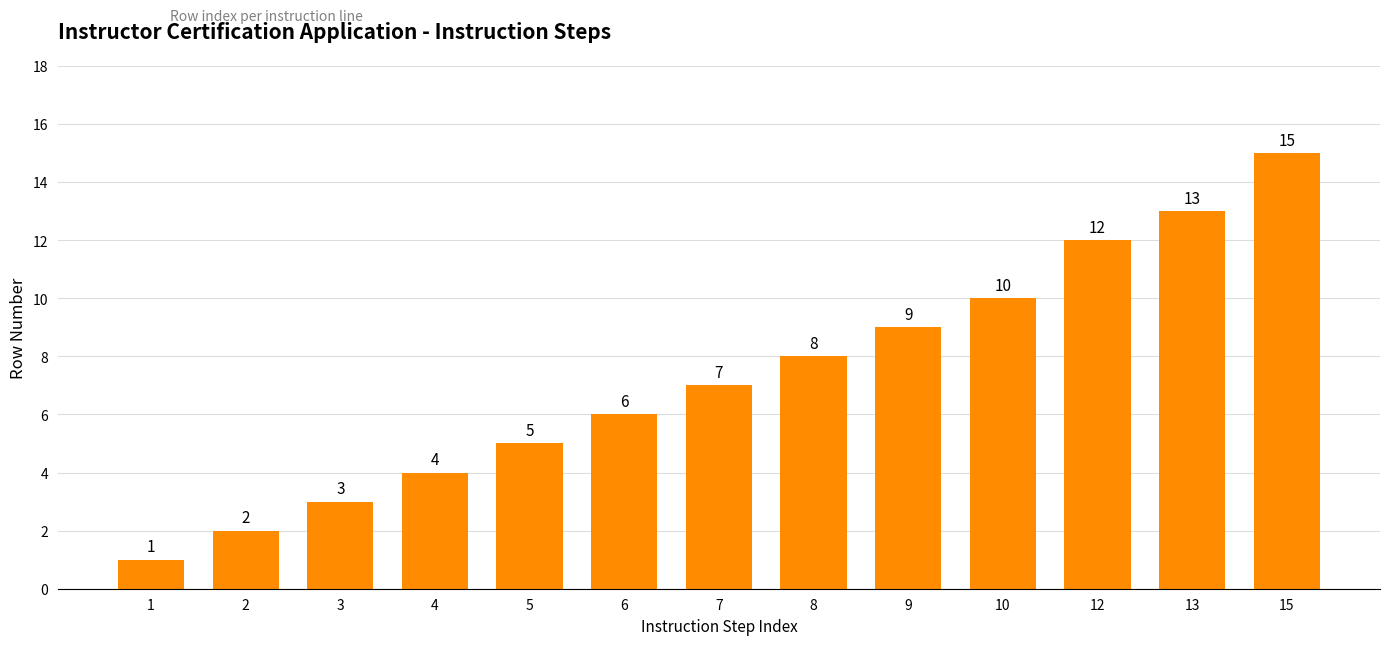

Does the chart contain stacked bars?

No